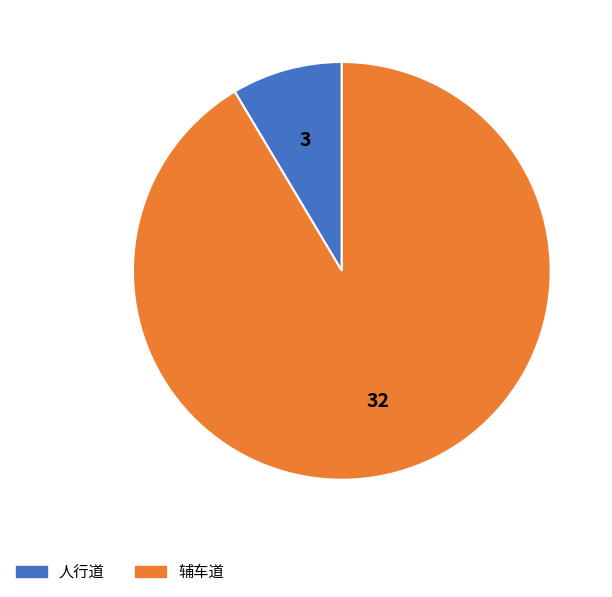

The 人行道 slice represents 9% of the pie. True or false?

True